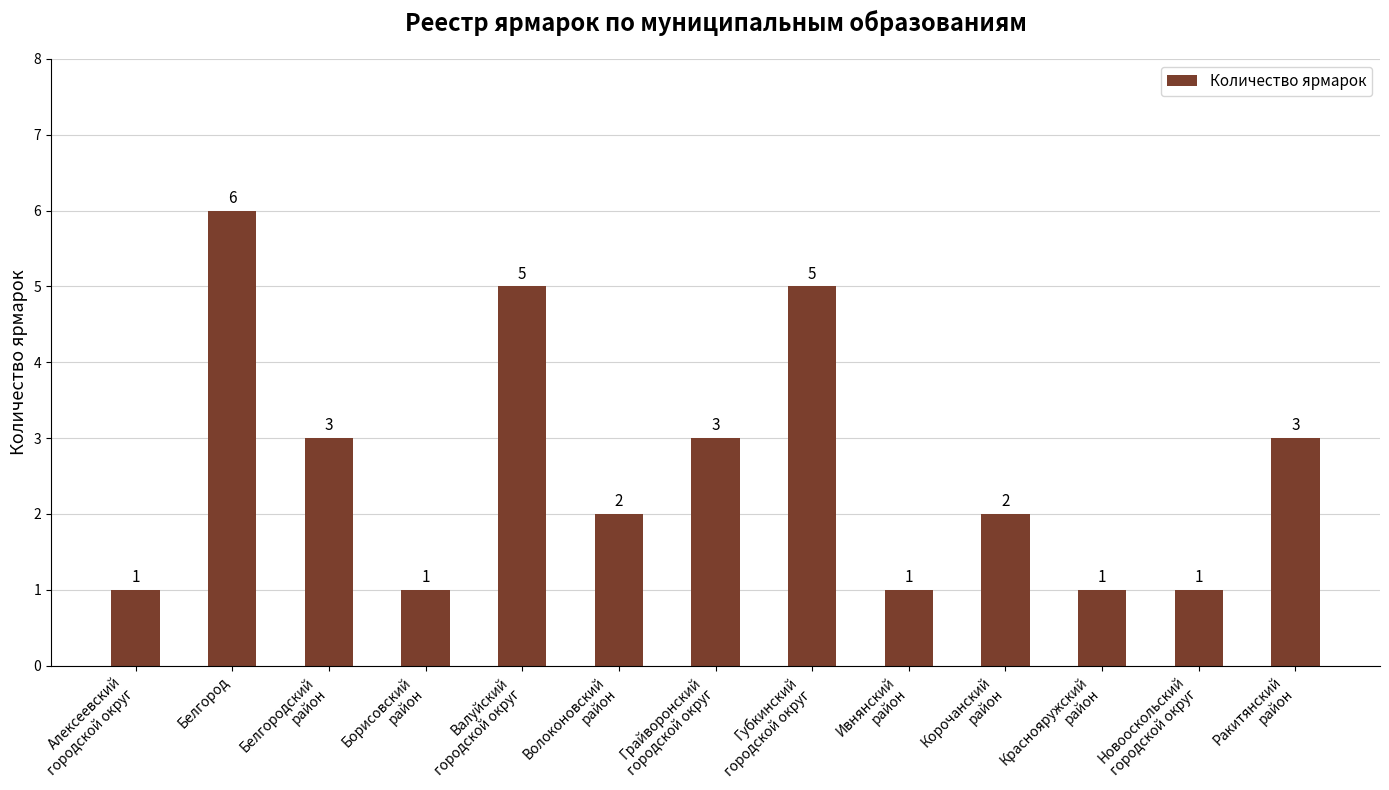

What is the value of the 13th bar from the left?

3